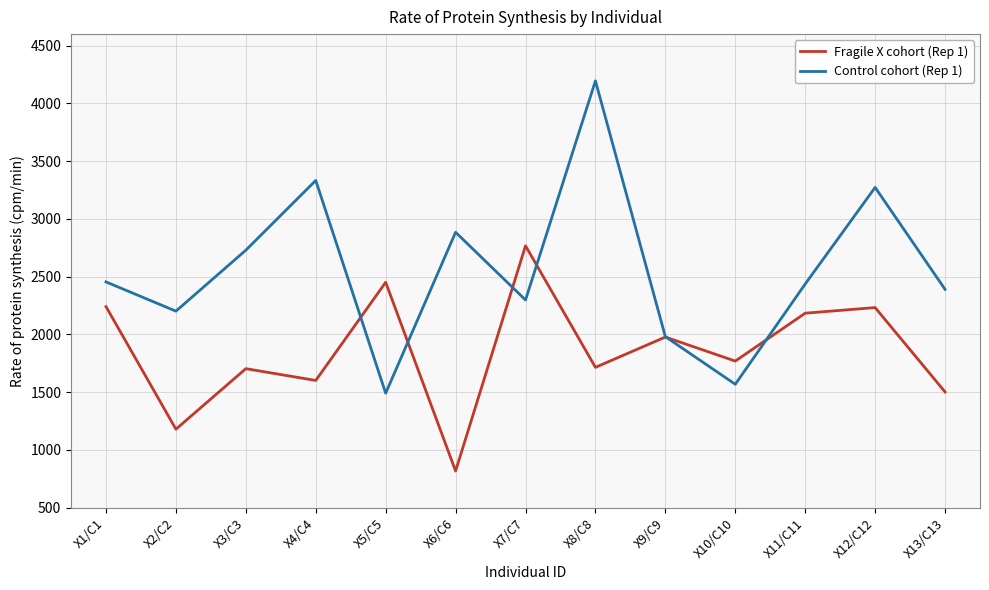

What is the total value across all series at X8/C8?

5909.8